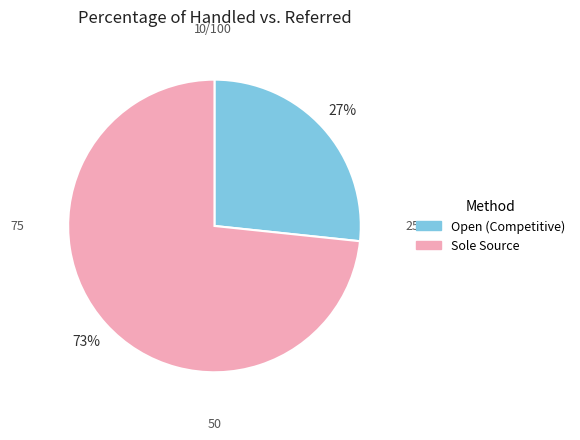

To the nearest percent, what is the average slice percentage?

50%